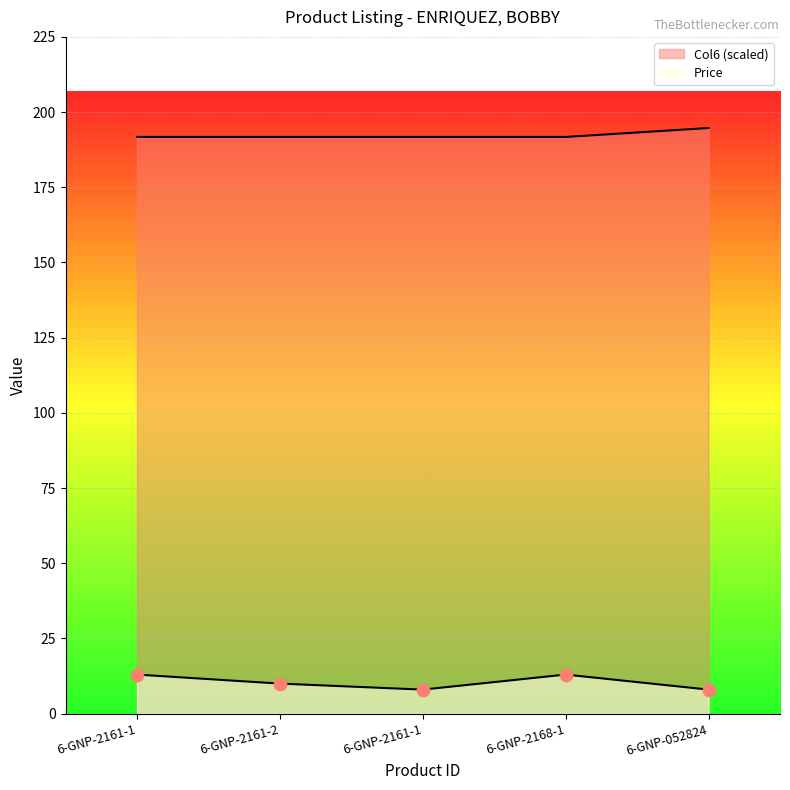

Which series reaches the minimum Y coordinate?

Price